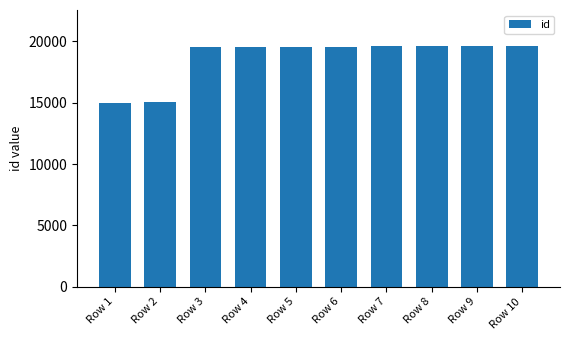

What is the difference between the second highest and minimum values?

4612